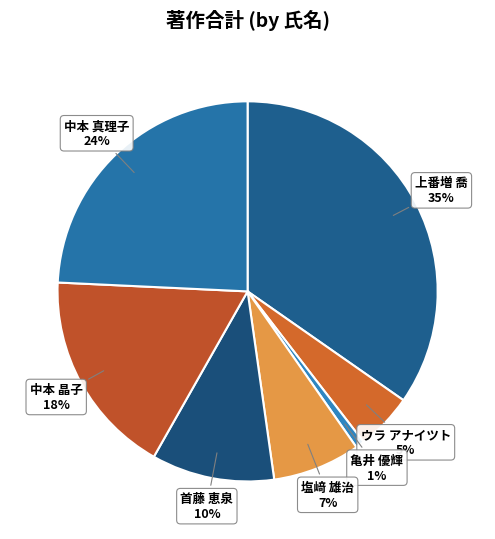

To the nearest percent, what is the difference between the largest and smallest slice percentages?

34%